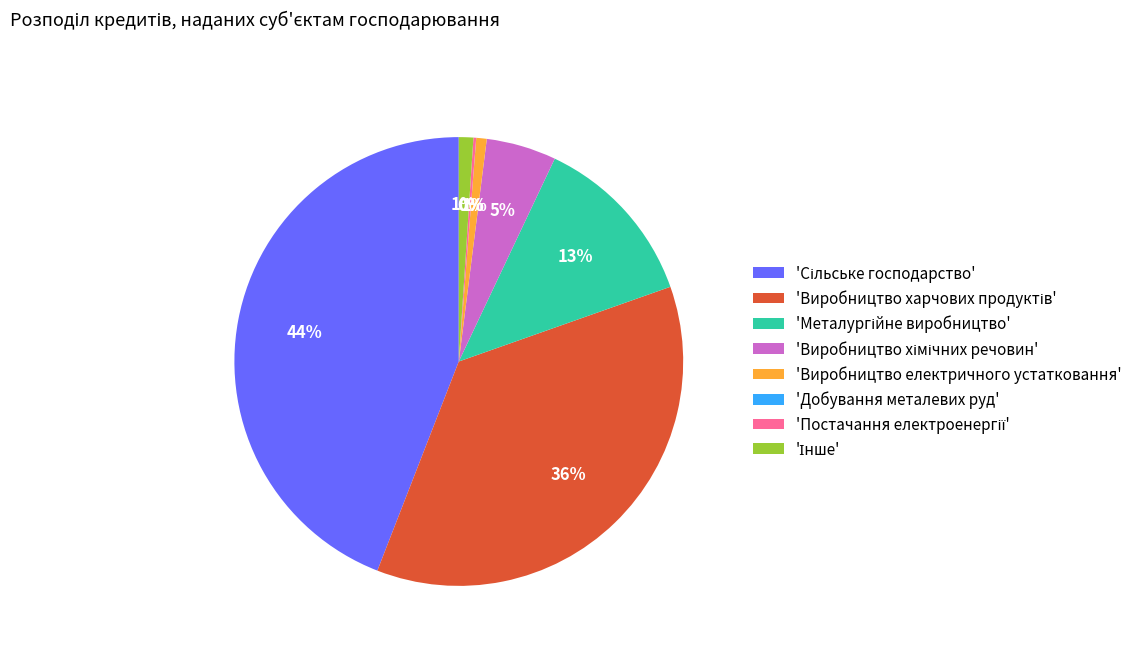

To the nearest percent, what percentage of the pie is 'Виробництво електричного устатковання'?

1%